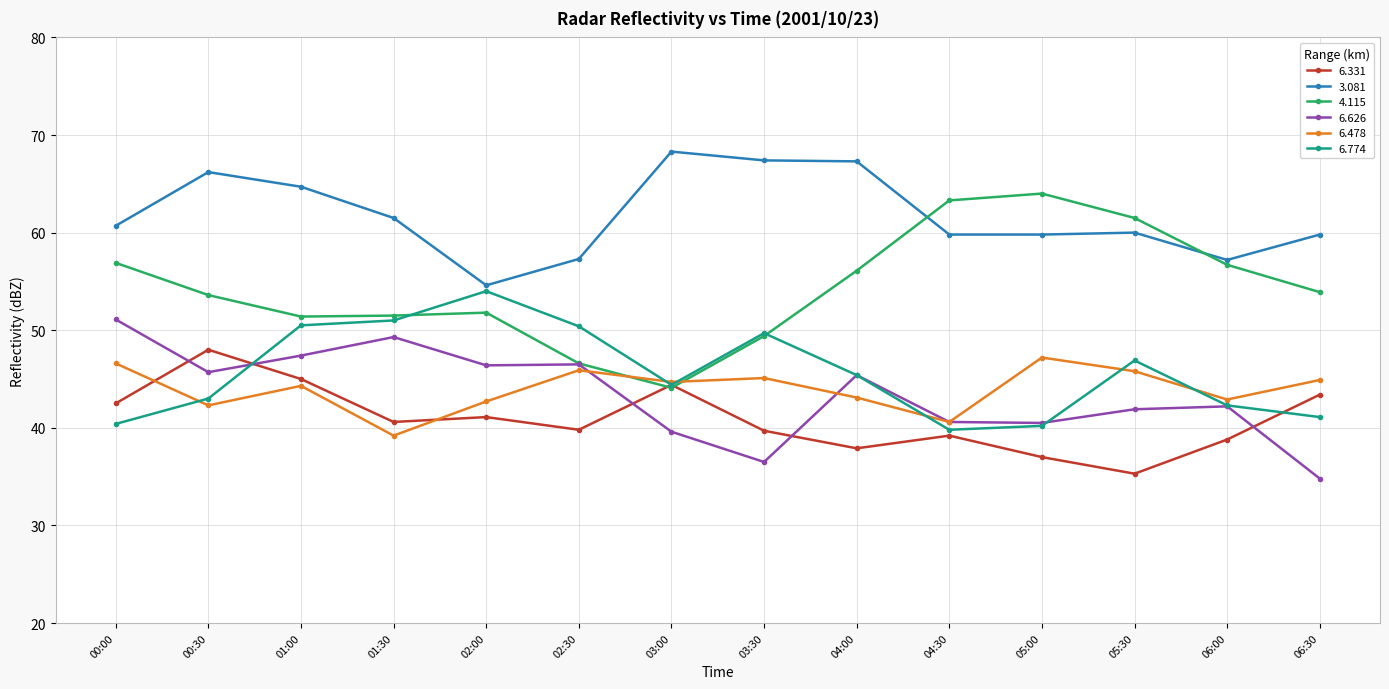

Where does the 4.115 series first go above 53?

00:00